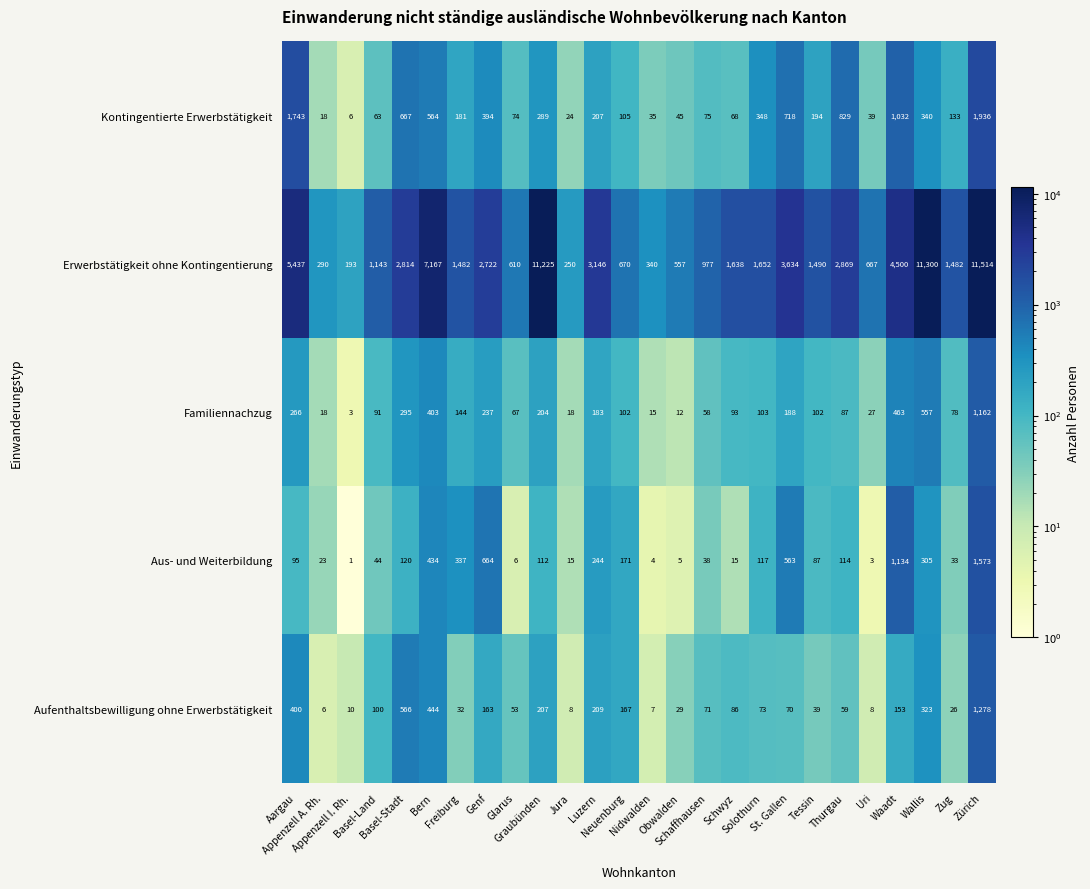

At which category is the sum across all series the highest?

Zürich